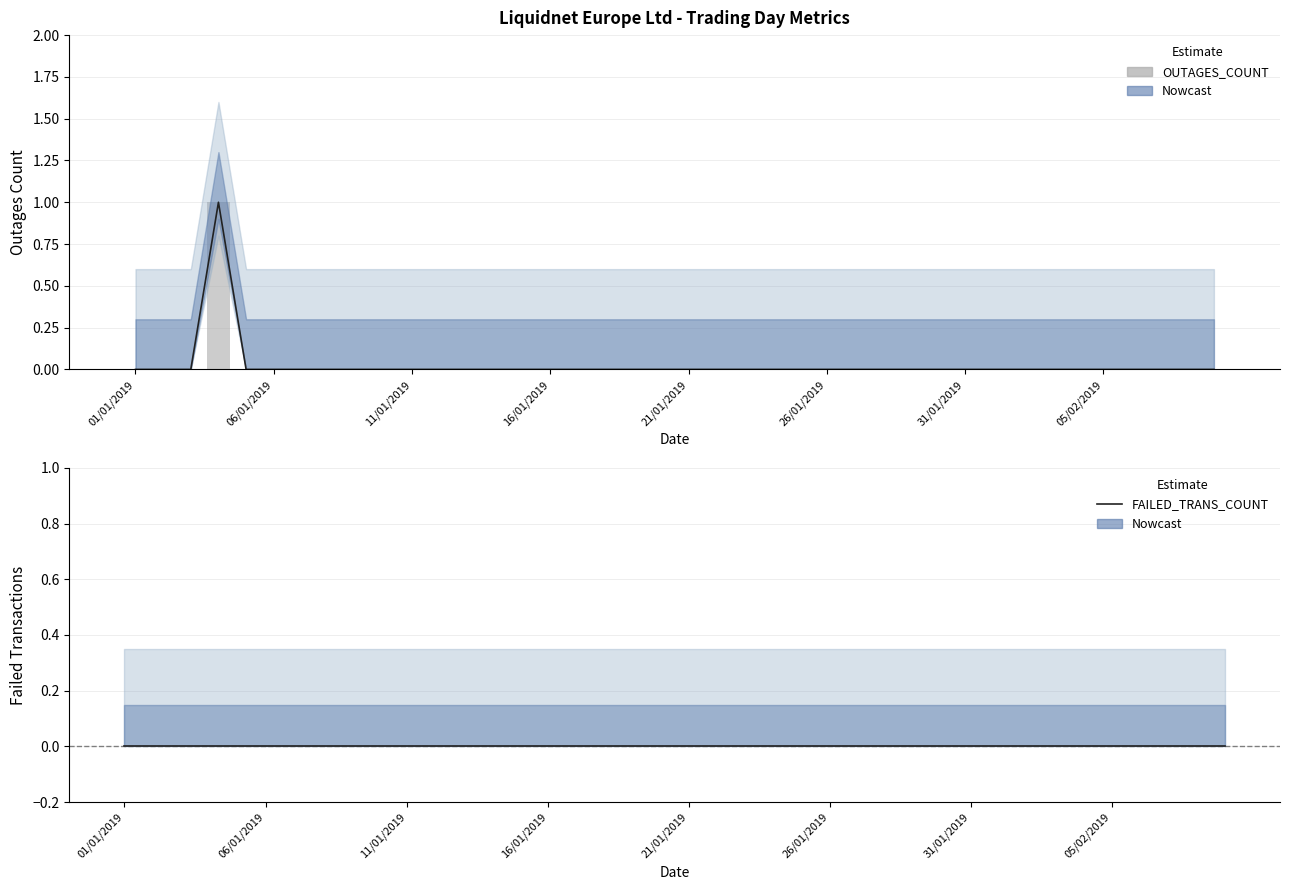

Which series has the largest total across all categories?

OUTAGES_COUNT